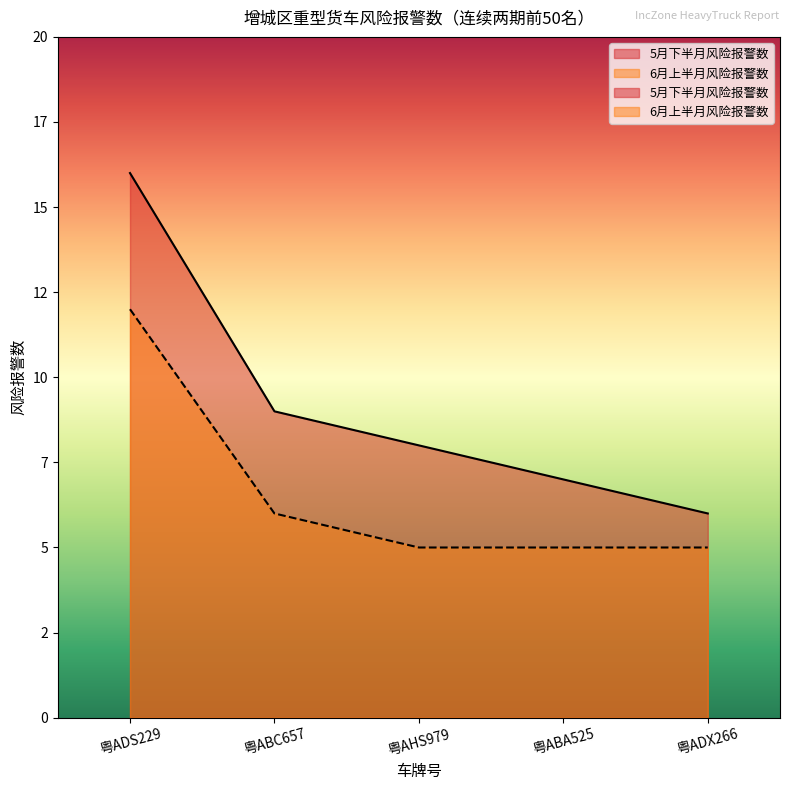

At 粤ABC657, list the series in order from largest to smallest.

5月下半月风险报警数, 6月上半月风险报警数